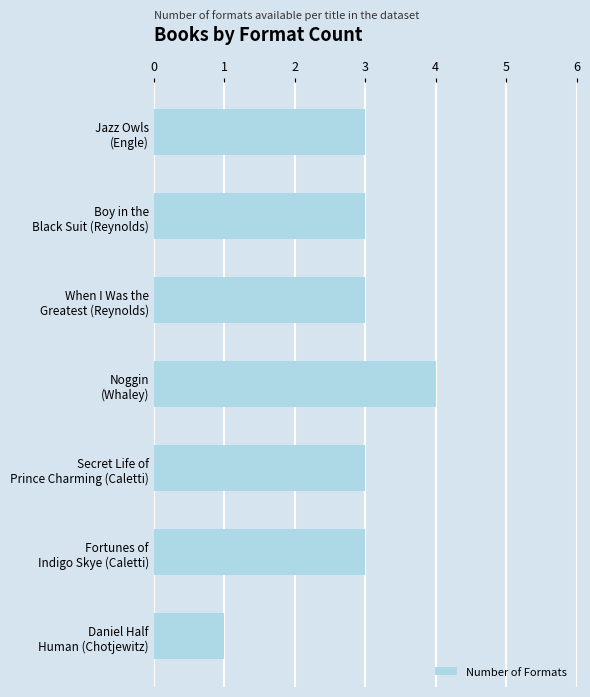

Does the chart contain stacked bars?

No